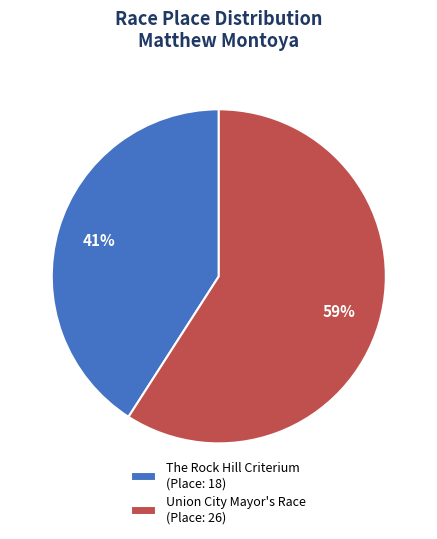

What is the ratio of the value at The Rock Hill Criterium to the value at Union City Mayor's Race?

0.7